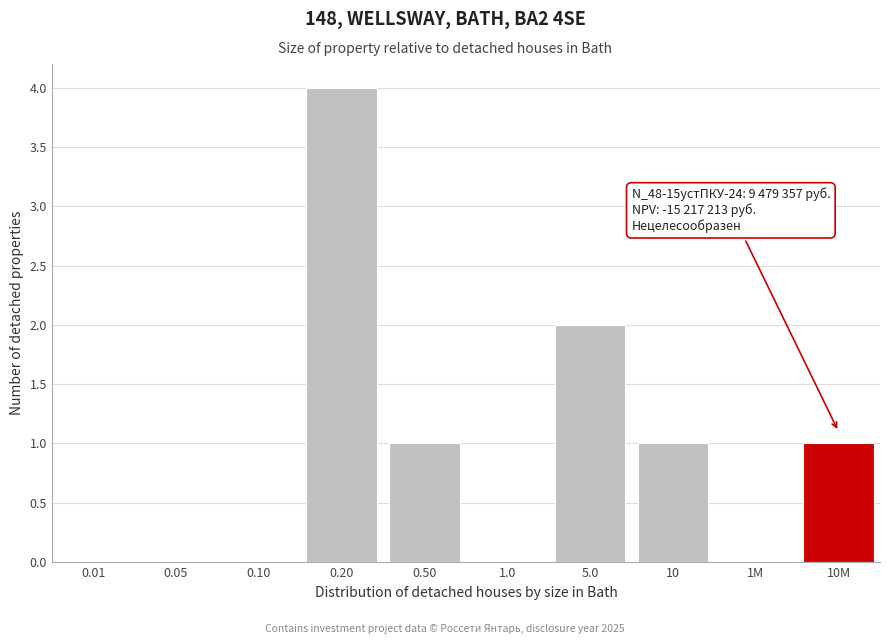

Reading left to right, list all the values displayed in this chart.

0.01=0	0.05=0	0.10=0	0.20=4	0.50=1	1.0=0	5.0=2	10=1	1M=0	10M=1